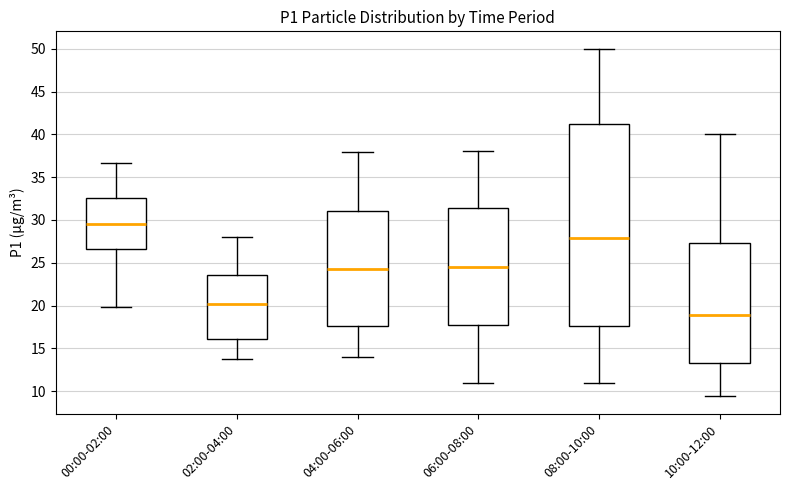

Where is the upper edge of the box for 06:00-08:00 on the y-axis? The values are not printed on the chart, so give them approximately, as read against the axis.

31.5